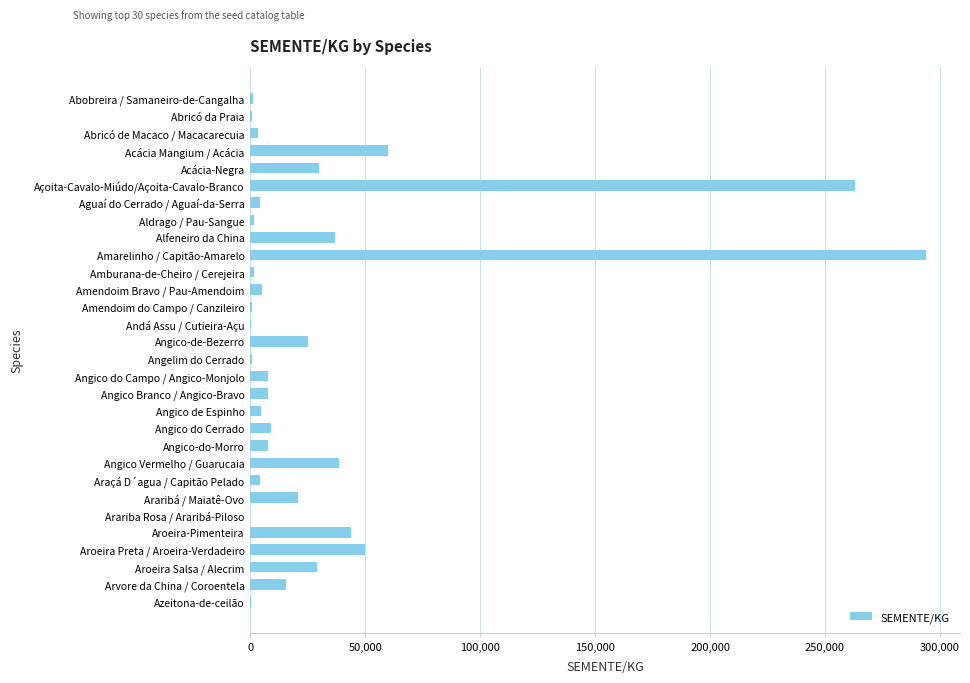

What is the sum of all values?

967470